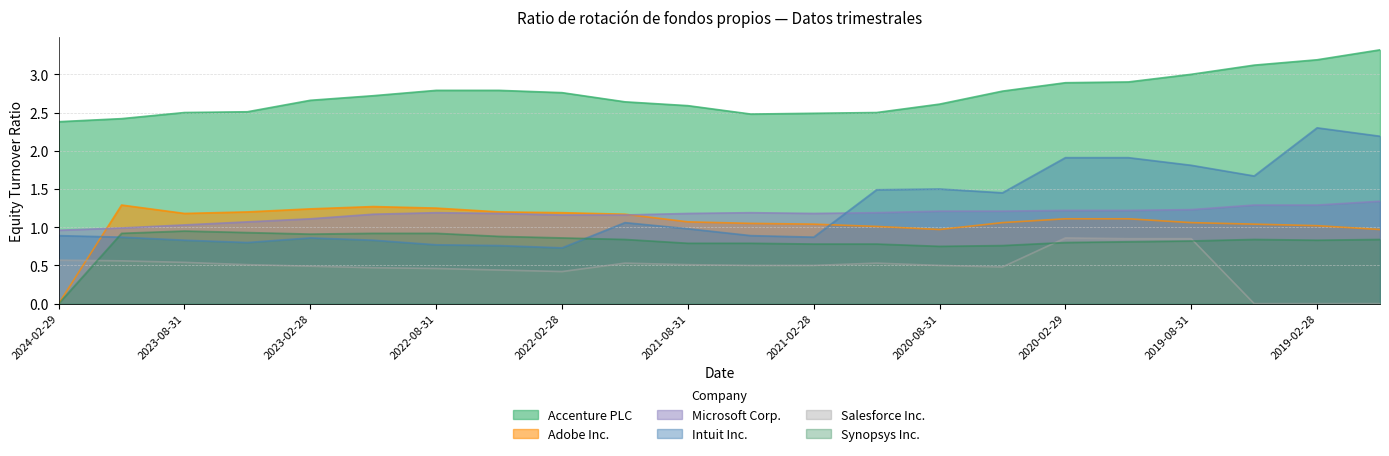

Reading right to left, transcribe all the data shown in this chart.

Accenture PLC: 2018-11-30=3.3	2019-02-28=3.2	2019-05-31=3.1	2019-08-31=3.0	2019-11-30=2.9	2020-02-29=2.9	2020-05-31=2.8	2020-08-31=2.6	2020-11-30=2.5	2021-02-28=2.5	2021-05-31=2.5	2021-08-31=2.6	2021-11-30=2.6	2022-02-28=2.8	2022-05-31=2.8	2022-08-31=2.8	2022-11-30=2.7	2023-02-28=2.7	2023-05-31=2.5	2023-08-31=2.5	2023-11-30=2.4	2024-02-29=2.4
Adobe Inc.: 2018-11-30=1.0	2019-02-28=1.0	2019-05-31=1.0	2019-08-31=1.1	2019-11-30=1.1	2020-02-29=1.1	2020-05-31=1.1	2020-08-31=1.0	2020-11-30=1.0	2021-02-28=1.0	2021-05-31=1.1	2021-08-31=1.1	2021-11-30=1.2	2022-02-28=1.2	2022-05-31=1.2	2022-08-31=1.2	2022-11-30=1.3	2023-02-28=1.2	2023-05-31=1.2	2023-08-31=1.2	2023-11-30=1.3	2024-02-29=0.0
Microsoft Corp.: 2018-11-30=1.3	2019-02-28=1.3	2019-05-31=1.3	2019-08-31=1.2	2019-11-30=1.2	2020-02-29=1.2	2020-05-31=1.2	2020-08-31=1.2	2020-11-30=1.2	2021-02-28=1.2	2021-05-31=1.2	2021-08-31=1.2	2021-11-30=1.2	2022-02-28=1.2	2022-05-31=1.2	2022-08-31=1.2	2022-11-30=1.2	2023-02-28=1.1	2023-05-31=1.1	2023-08-31=1.0	2023-11-30=1.0	2024-02-29=1.0
Intuit Inc.: 2018-11-30=2.2	2019-02-28=2.3	2019-05-31=1.7	2019-08-31=1.8	2019-11-30=1.9	2020-02-29=1.9	2020-05-31=1.4	2020-08-31=1.5	2020-11-30=1.5	2021-02-28=0.9	2021-05-31=0.9	2021-08-31=1.0	2021-11-30=1.1	2022-02-28=0.7	2022-05-31=0.8	2022-08-31=0.8	2022-11-30=0.8	2023-02-28=0.9	2023-05-31=0.8	2023-08-31=0.8	2023-11-30=0.9	2024-02-29=0.9
Salesforce Inc.: 2018-11-30=0.0	2019-02-28=0.0	2019-05-31=0.0	2019-08-31=0.8	2019-11-30=0.8	2020-02-29=0.9	2020-05-31=0.5	2020-08-31=0.5	2020-11-30=0.5	2021-02-28=0.5	2021-05-31=0.5	2021-08-31=0.5	2021-11-30=0.5	2022-02-28=0.4	2022-05-31=0.4	2022-08-31=0.5	2022-11-30=0.5	2023-02-28=0.5	2023-05-31=0.5	2023-08-31=0.5	2023-11-30=0.6	2024-02-29=0.6
Synopsys Inc.: 2018-11-30=0.8	2019-02-28=0.8	2019-05-31=0.8	2019-08-31=0.8	2019-11-30=0.8	2020-02-29=0.8	2020-05-31=0.8	2020-08-31=0.8	2020-11-30=0.8	2021-02-28=0.8	2021-05-31=0.8	2021-08-31=0.8	2021-11-30=0.8	2022-02-28=0.9	2022-05-31=0.9	2022-08-31=0.9	2022-11-30=0.9	2023-02-28=0.9	2023-05-31=0.9	2023-08-31=0.9	2023-11-30=0.9	2024-02-29=0.0